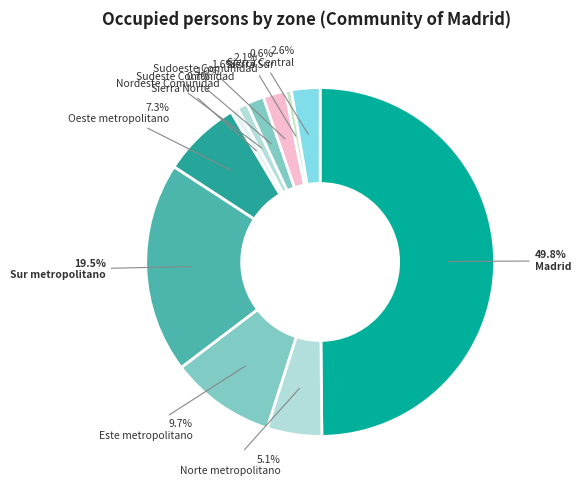

Which slice is the largest?

Madrid